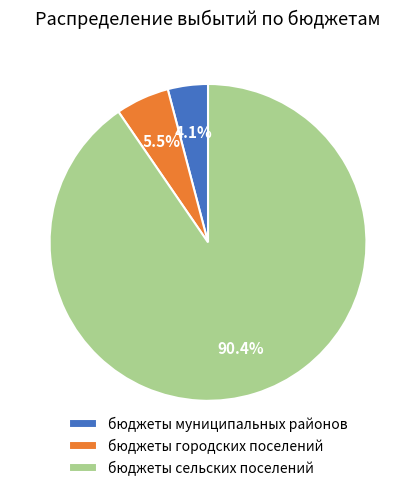

Combined, do бюджеты муниципальных районов and бюджеты городских поселений account for over 50%?

No